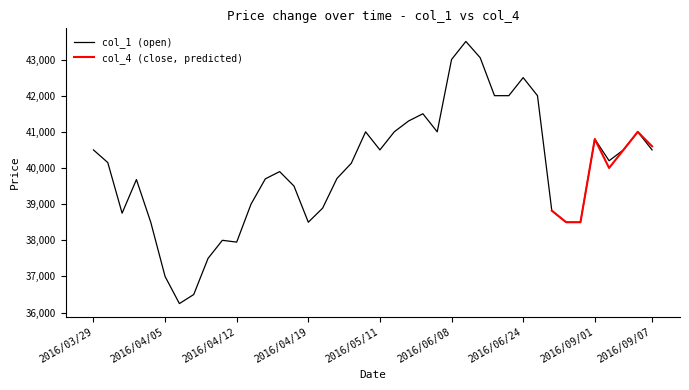

How many interior local valleys (lower than both neighbors) does the data have?

7